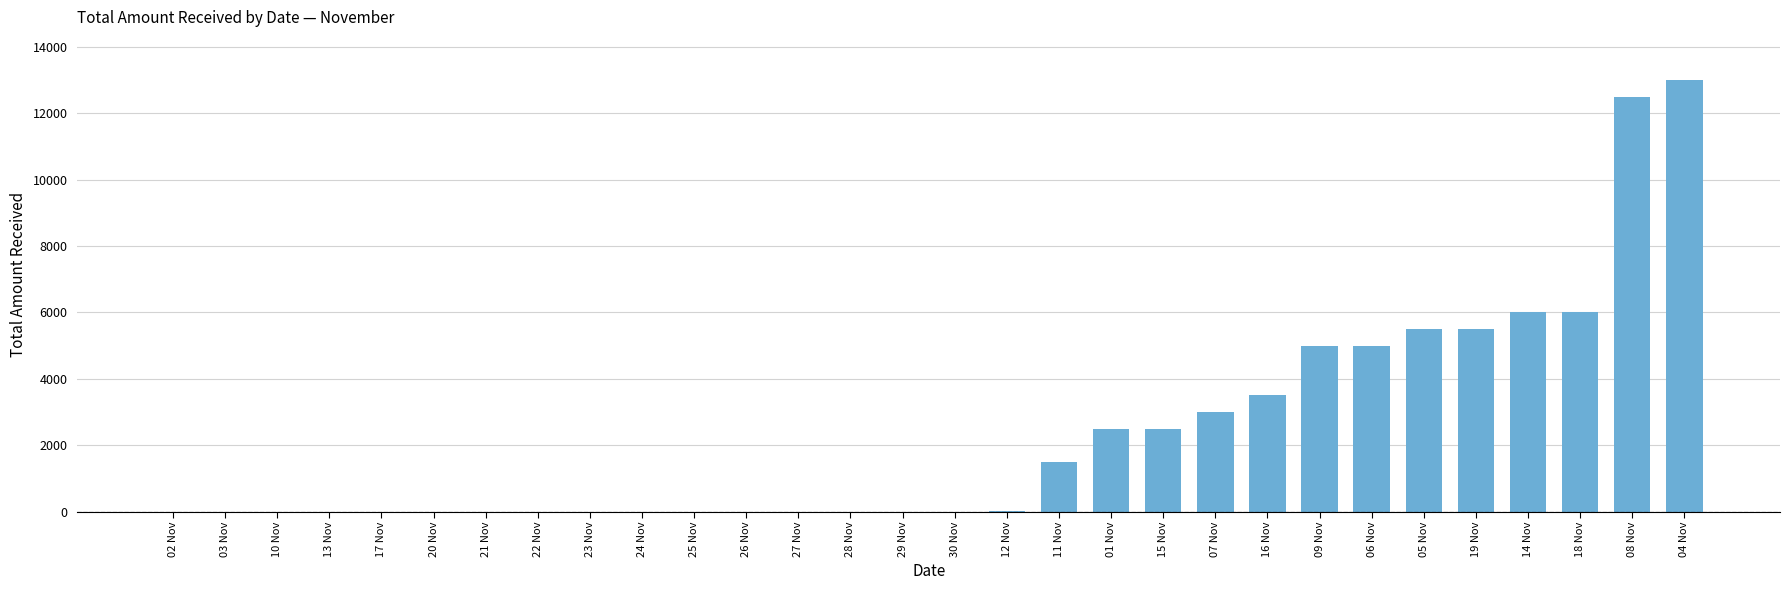

Count the number of categories in the chart.

30